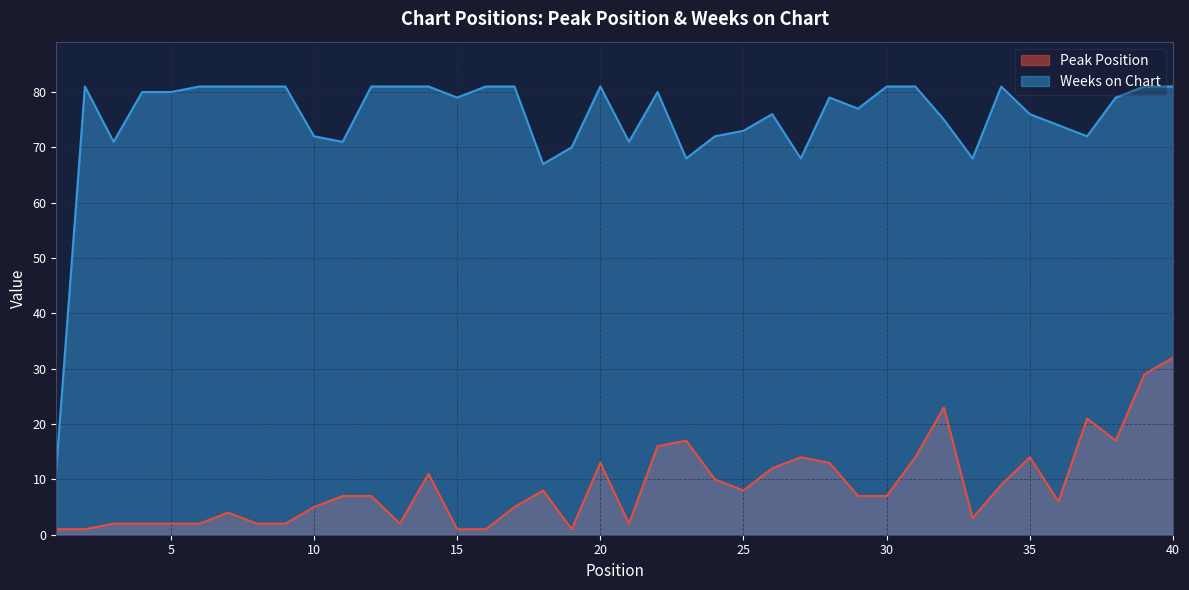

Rank the series at 22 from highest to lowest value.

Weeks on Chart, Peak Position